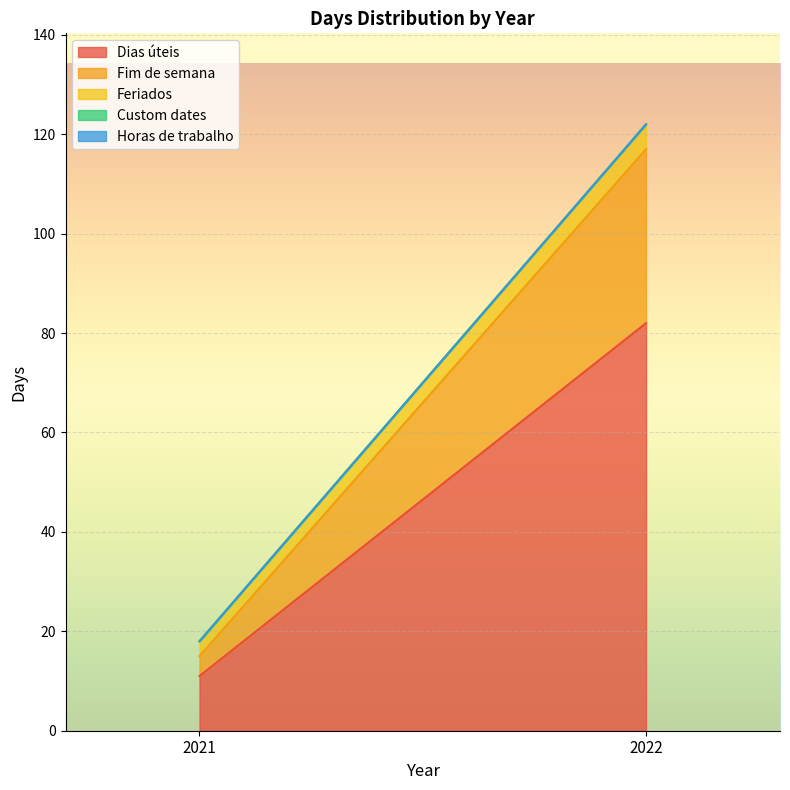

How many data points does each series have?

2